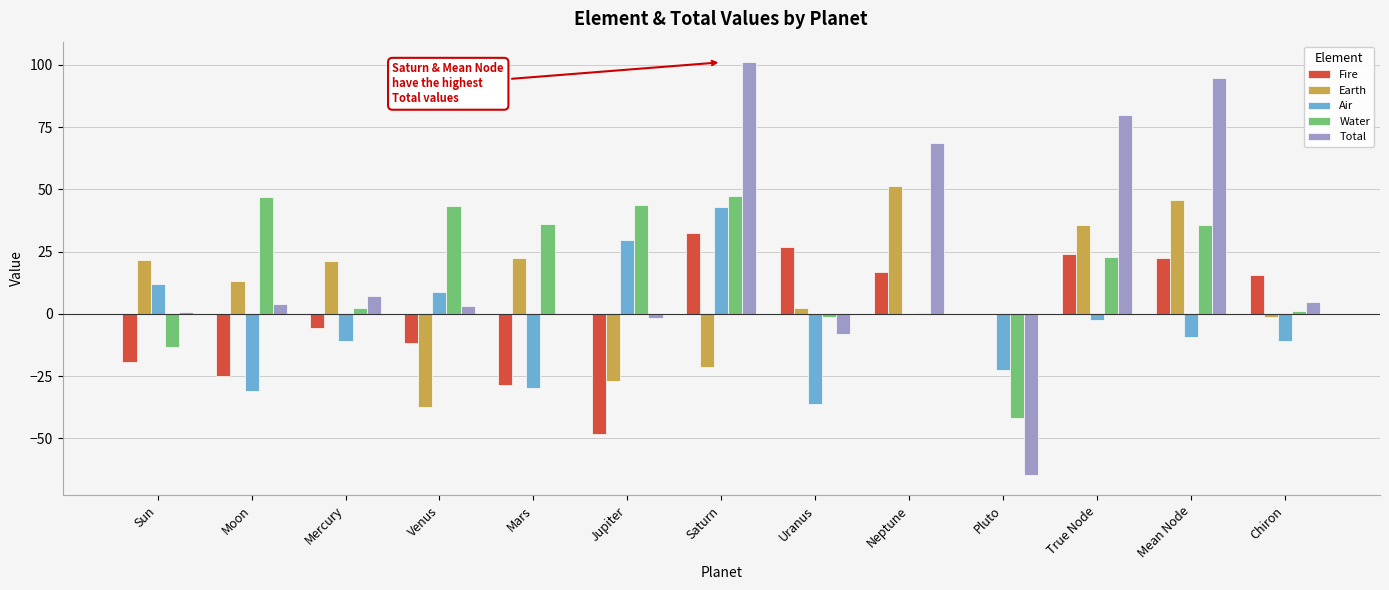

At which category is the sum across all series the highest?

Saturn